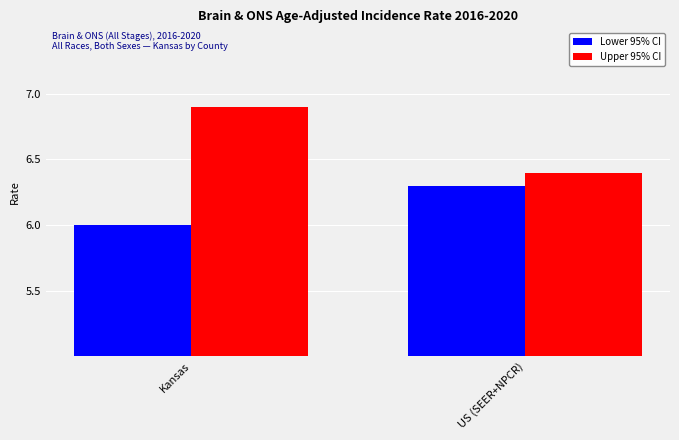

Reading left to right, list all the values displayed in this chart.

Lower 95% CI: Kansas=6.0	US (SEER+NPCR)=6.3
Upper 95% CI: Kansas=6.9	US (SEER+NPCR)=6.4